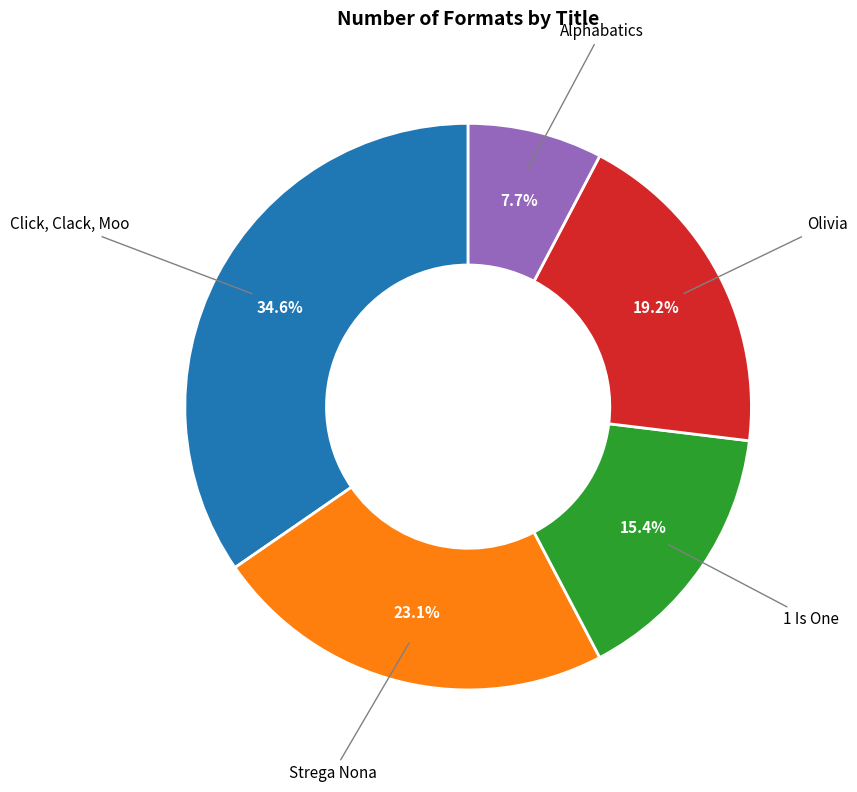

Does any single category account for the majority?

No